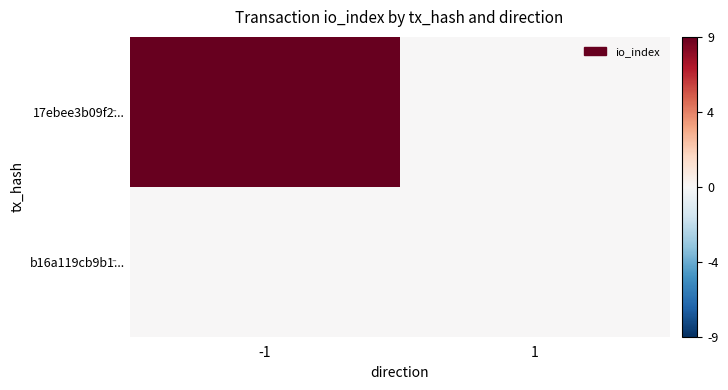

Between 1 and -1, which is larger?

-1